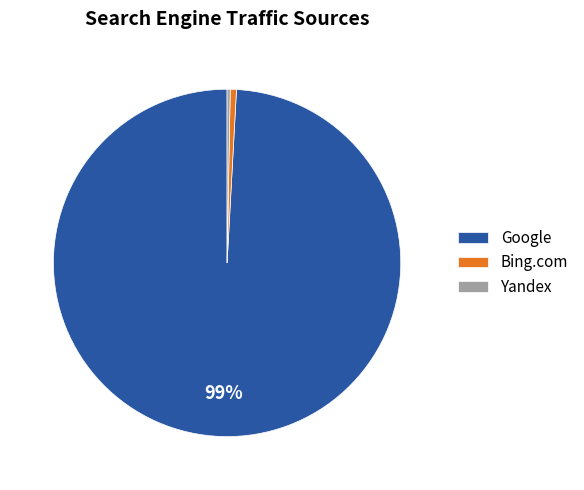

Which category accounts for the majority?

Google